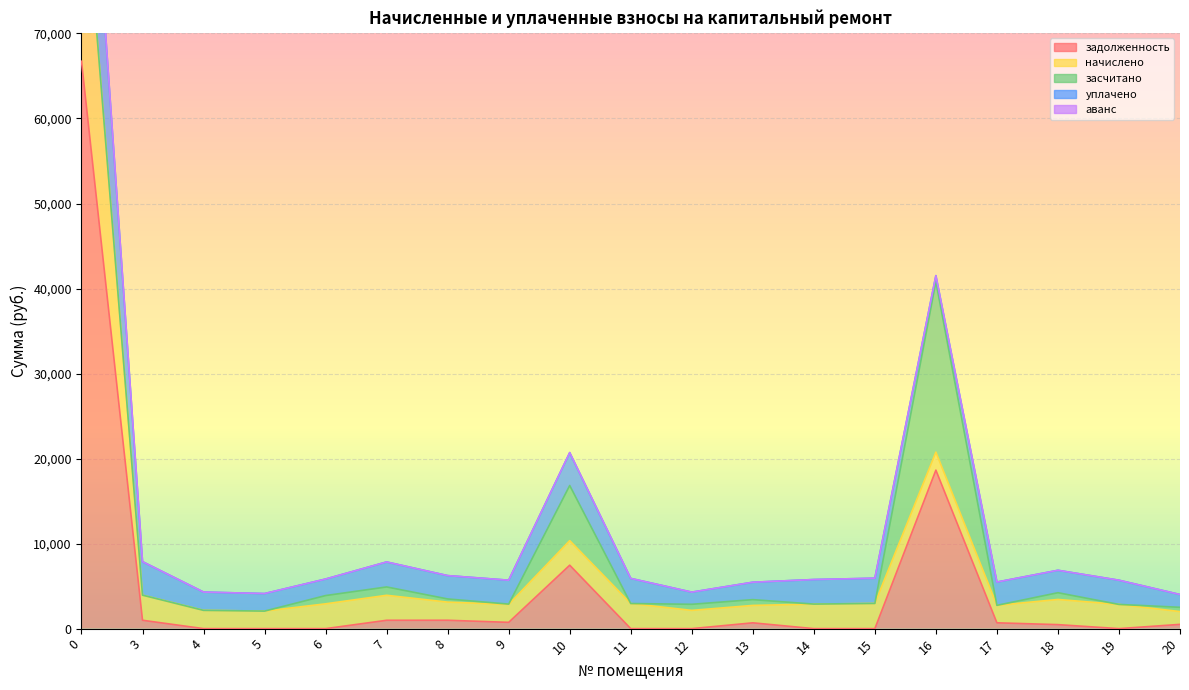

Is it true that начислено equals 3191.0 at 9?

False